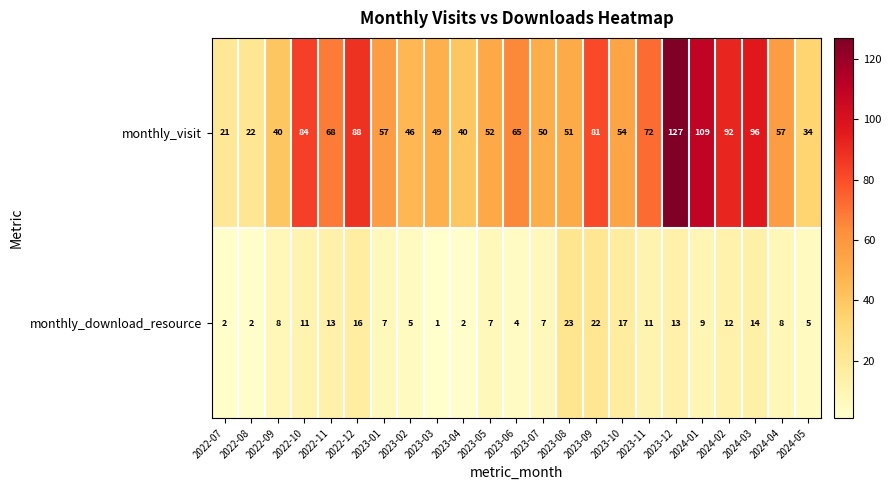

What is the difference between the monthly_download_resource values at 2022-12 and 2024-02?

4